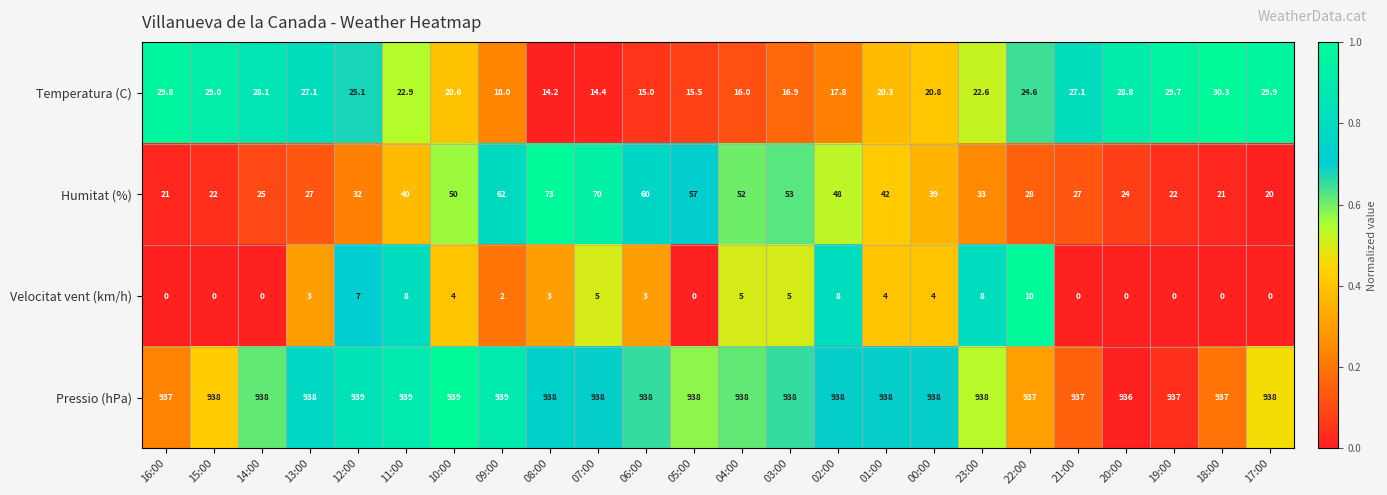

What is the maximum value shown in the chart?

939.0